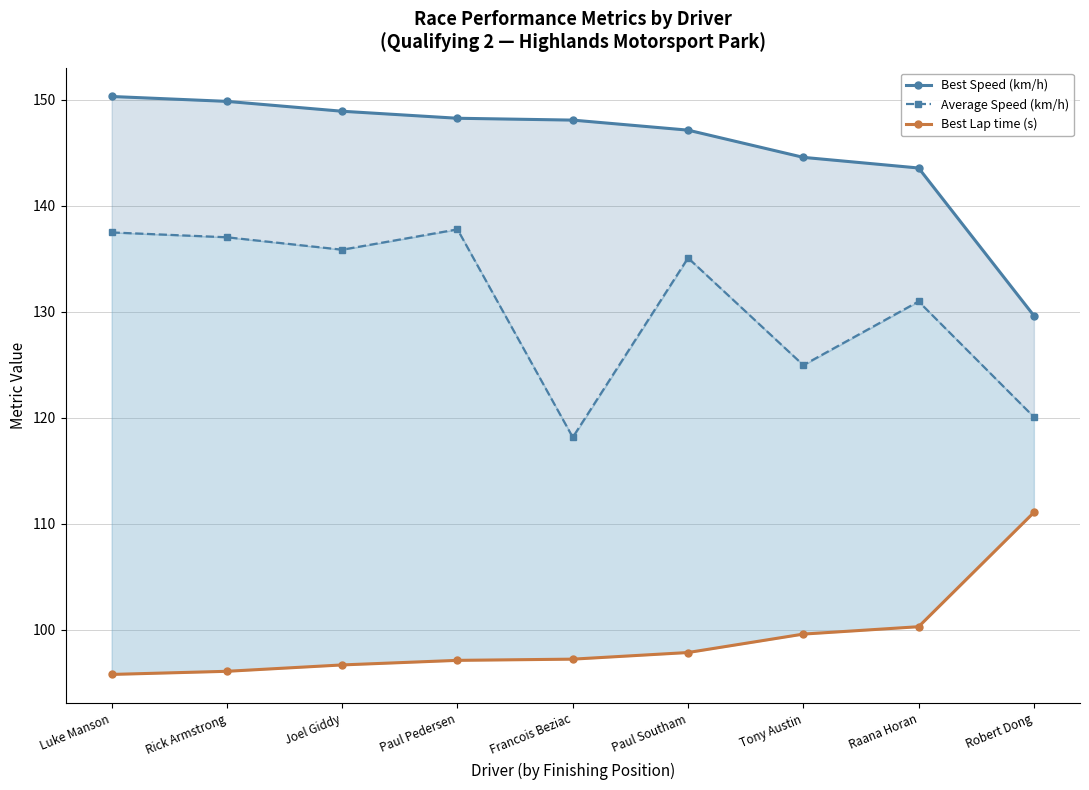

True or false: Best Speed (km/h) and Best Lap time (s) intersect in this chart.

False